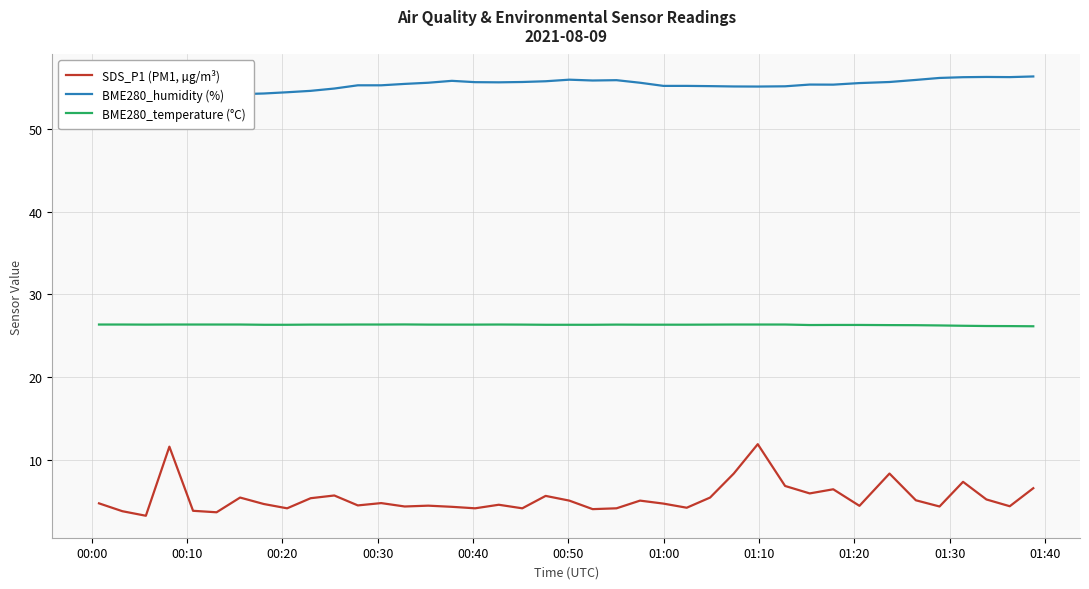

Reading right to left, list all the values displayed in this chart.

SDS_P1 (PM1, µg/m³): 6.6	4.4	5.2	7.3	4.4	5.1	8.3	4.5	6.5	6.0	6.8	11.9	8.3	5.5	4.2	4.7	5.1	4.2	4.0	5.1	5.7	4.2	4.6	4.2	4.3	4.5	4.4	4.8	4.5	5.7	5.4	4.2	4.7	5.5	3.7	3.9	11.6	3.2	3.8	4.8
BME280_humidity (%): 56.3	56.3	56.3	56.2	56.2	55.9	55.7	55.5	55.4	55.4	55.1	55.1	55.1	55.2	55.2	55.2	55.6	55.9	55.9	56.0	55.8	55.7	55.6	55.6	55.8	55.6	55.4	55.3	55.3	54.9	54.6	54.4	54.3	54.2	54.0	53.7	53.4	53.2	53.3	53.5
BME280_temperature (°C): 26.1	26.2	26.2	26.2	26.2	26.3	26.3	26.3	26.3	26.3	26.4	26.4	26.4	26.4	26.3	26.3	26.3	26.4	26.3	26.3	26.3	26.4	26.4	26.4	26.4	26.4	26.4	26.4	26.4	26.4	26.4	26.3	26.3	26.4	26.4	26.4	26.4	26.4	26.4	26.4